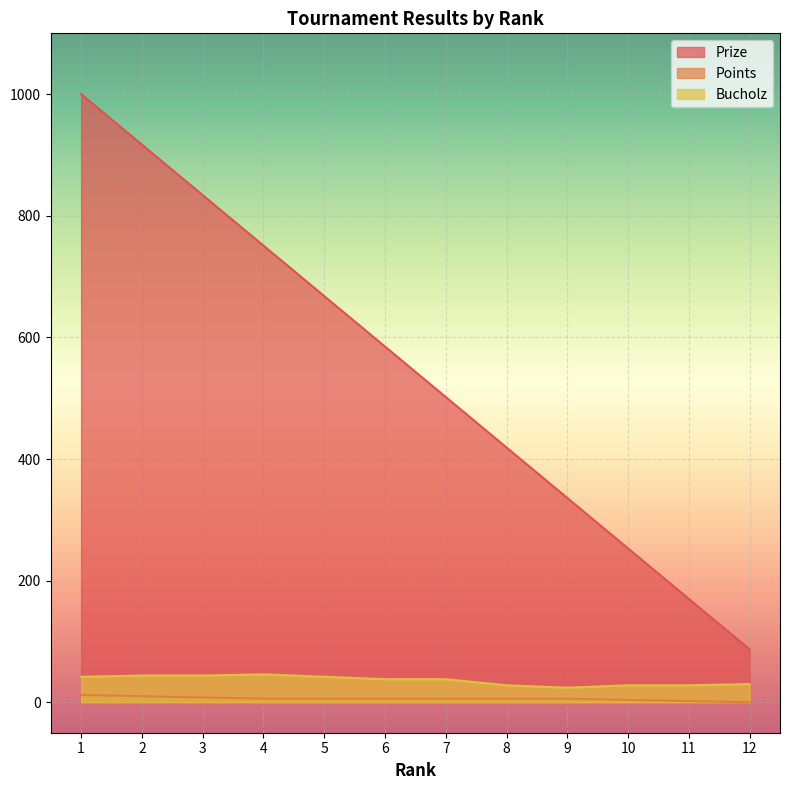

Which series has the largest range (max minus min)?

Prize